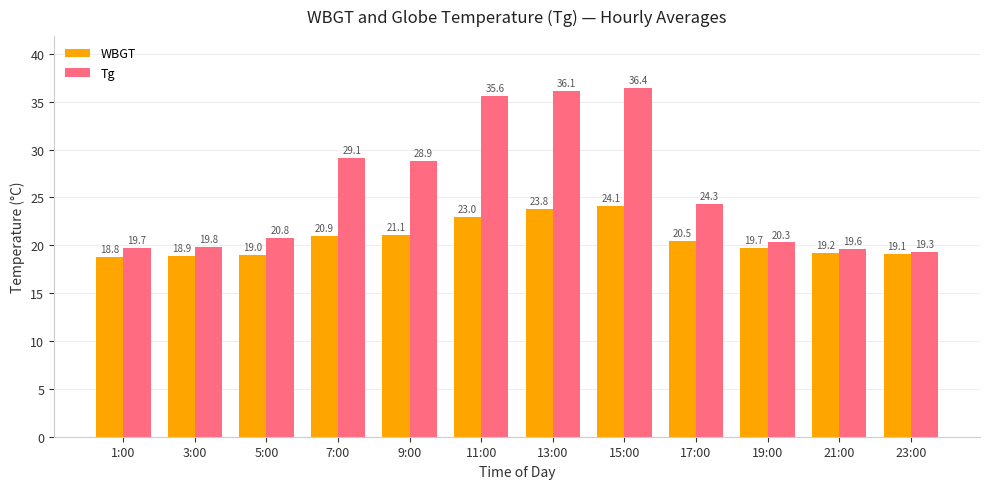

Read the Tg value at 3:00.

19.8